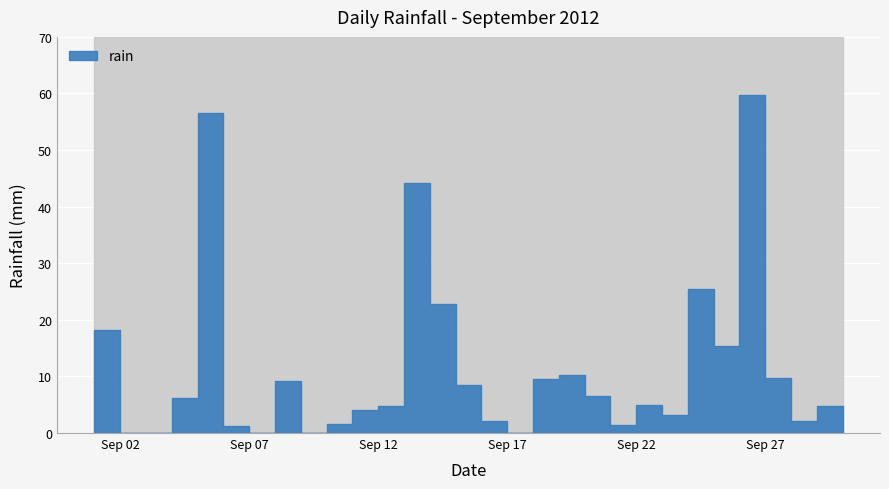

Which label corresponds to the largest value in the chart?

2012-09-26